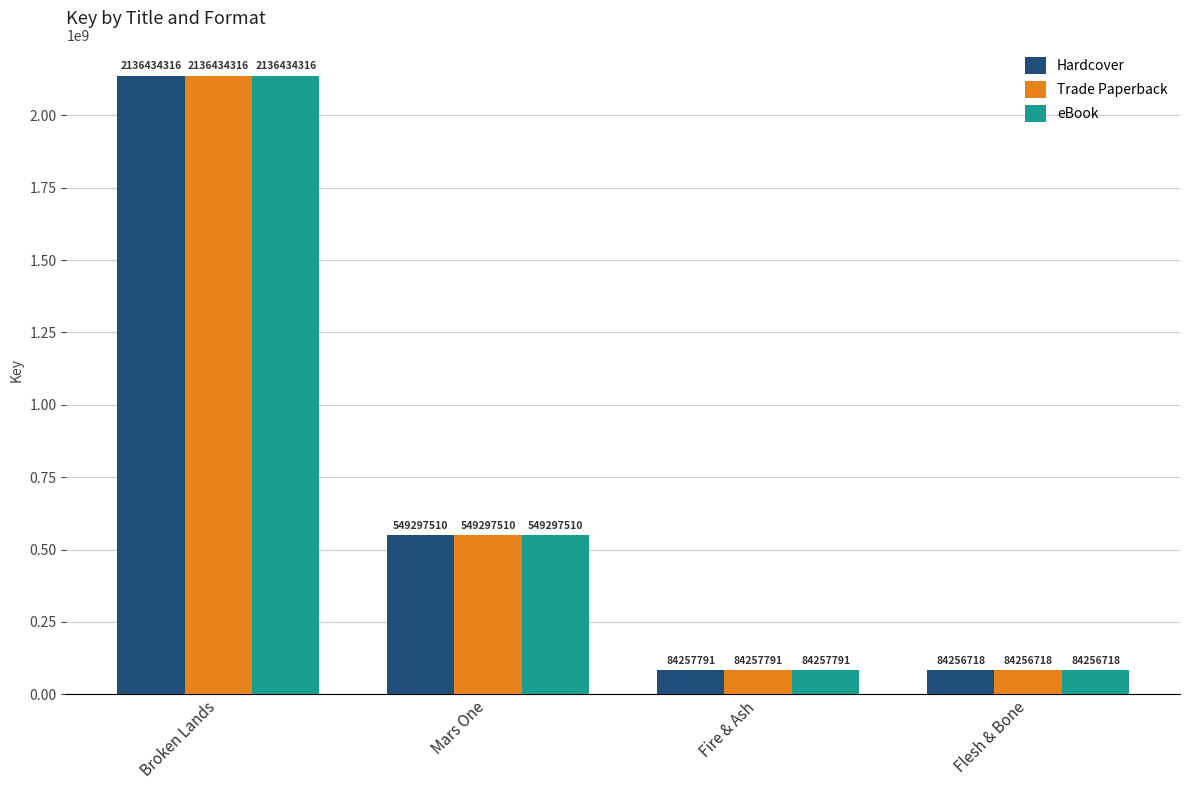

How many values in the eBook series are below 549297510?

2